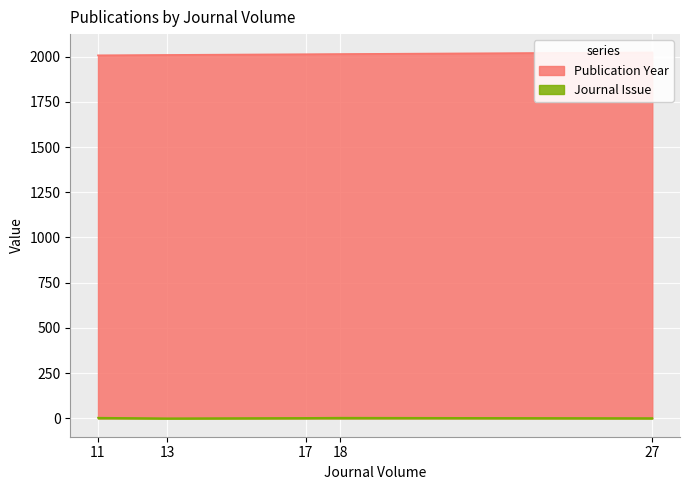

At how many categories does at least one series exceed 1056?

5